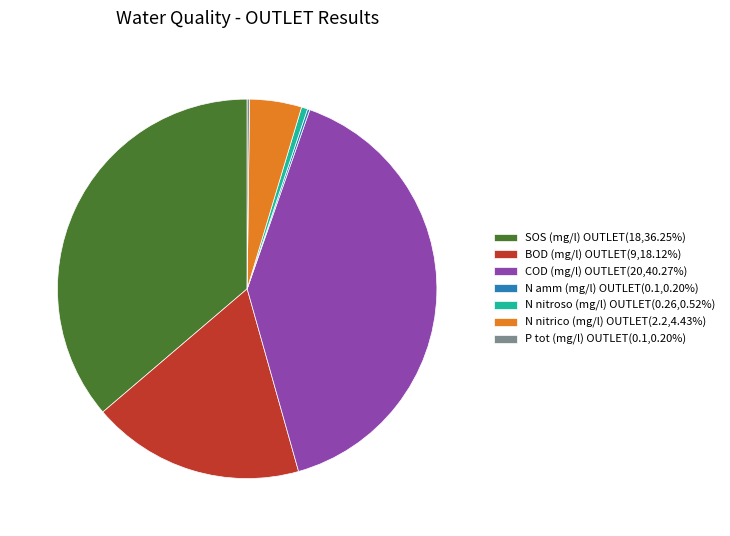

Is there a majority slice in this chart?

No